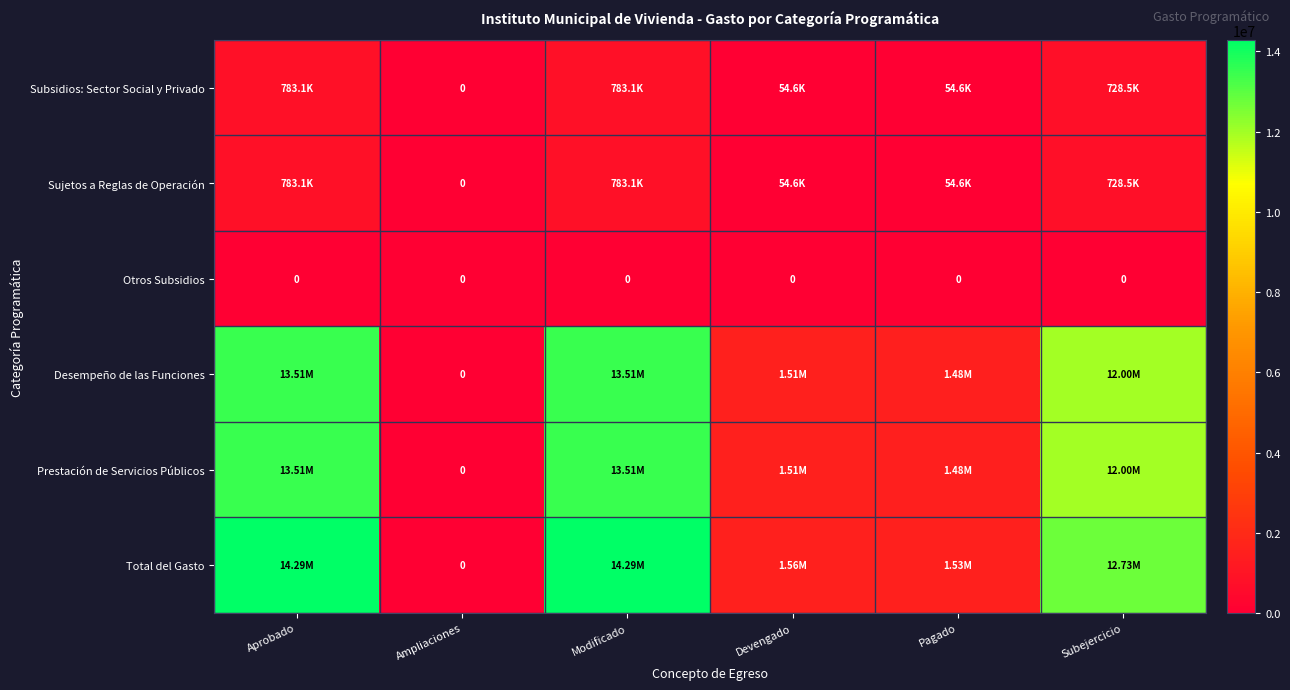

Which series has the largest total across all categories?

Total del Gasto